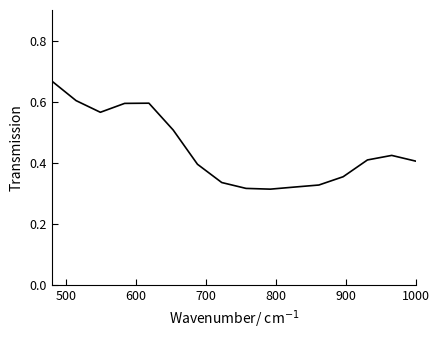

What is the greatest value displayed?

0.7